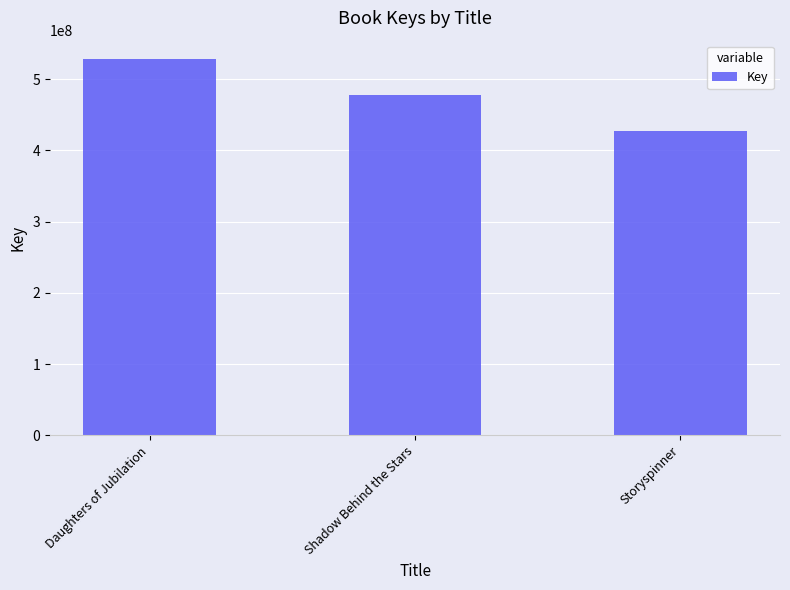

Does the chart contain stacked bars?

No